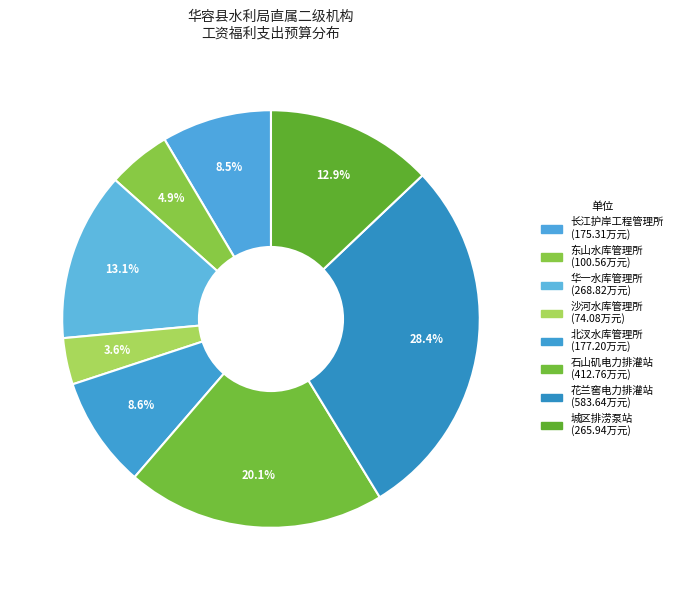

To the nearest percent, what percentage of the pie is 石山矶电力排灌站?

20%